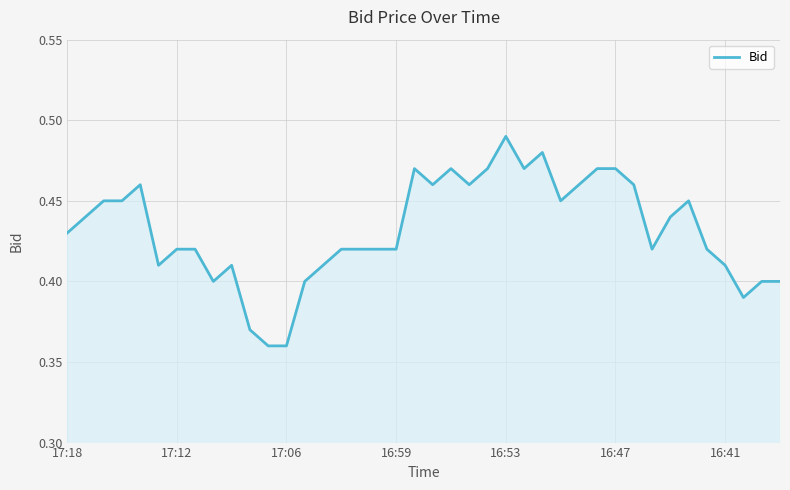

Which label corresponds to the largest value in the chart?

16:53